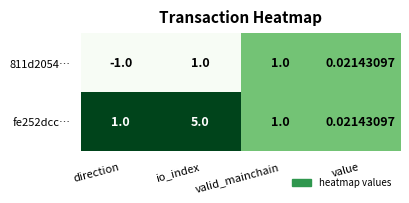

At which category is the sum across all series the highest?

io_index